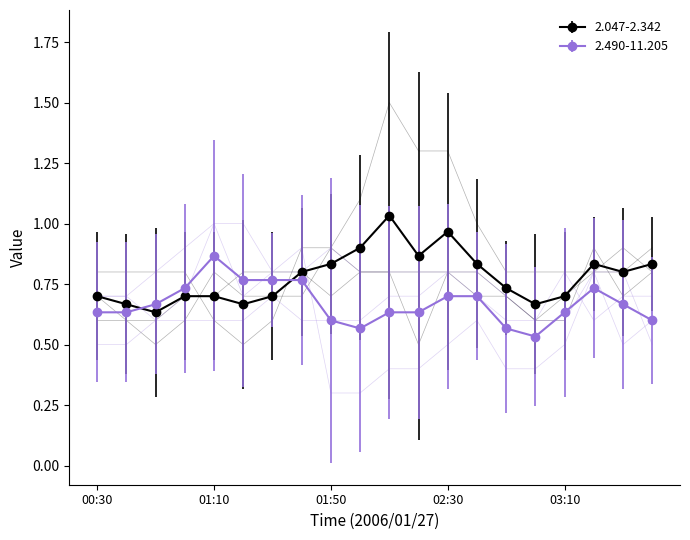

True or false: 2.490-11.205 has more than 1 points higher than both neighbors.

True